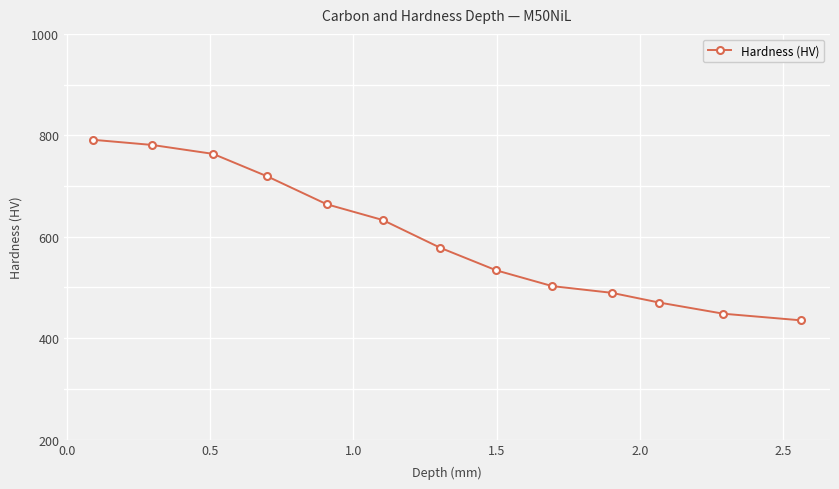

What is the minimum value shown in the chart?

435.0